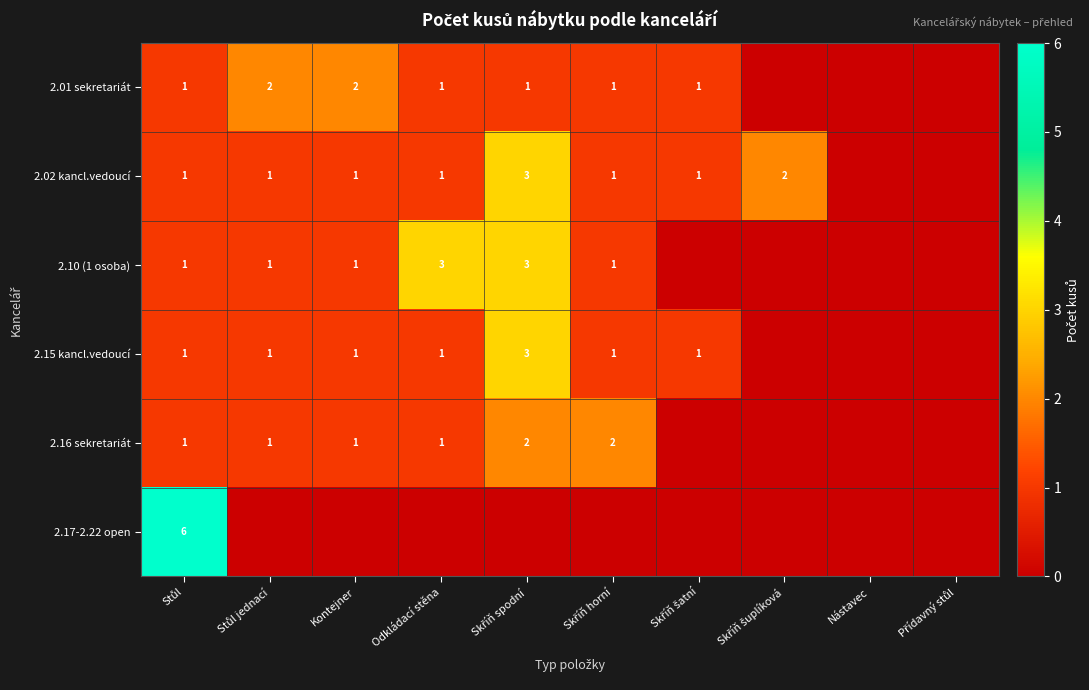

The value of 2.16 sekretariát at Odkládací stěna is 1. True or false?

True